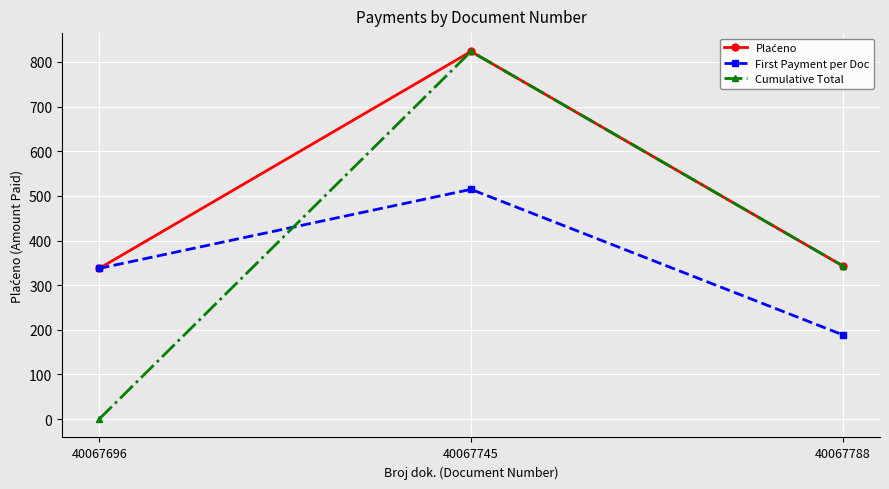

At which label does Cumulative Total first exceed 343?

40067745